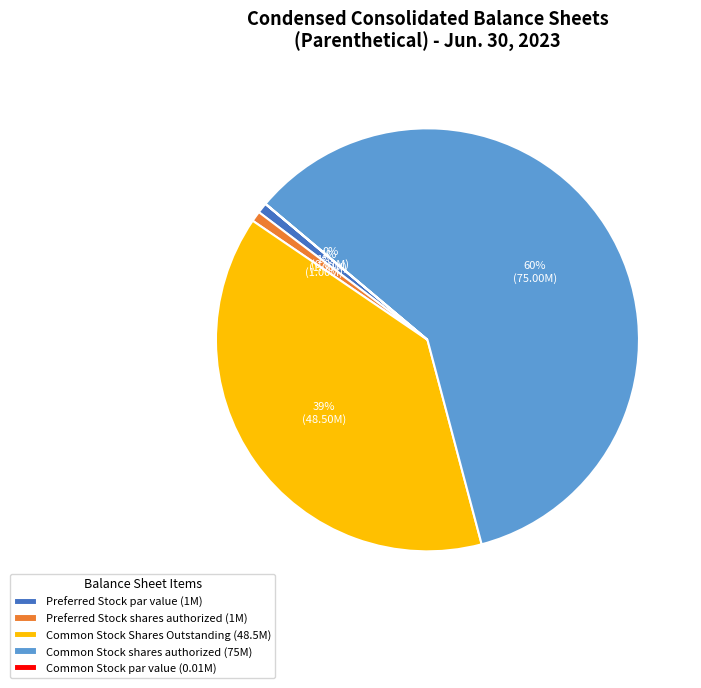

Between Preferred Stock par value (1M) and Common Stock Shares Outstanding (48.5M), which is larger?

Common Stock Shares Outstanding (48.5M)